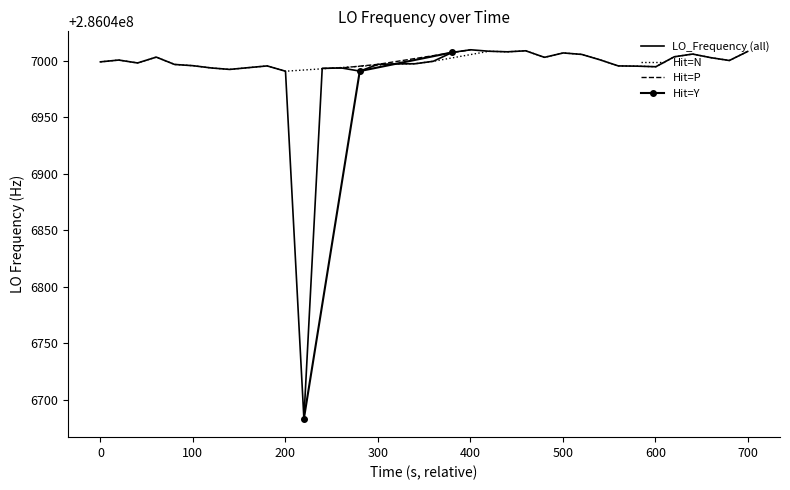

What is the maximum value for LO_Frequency (all)?

286047010.0